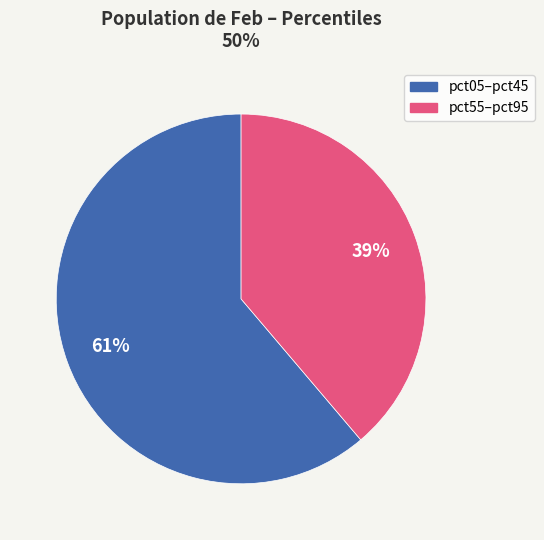

To the nearest percent, what is the average slice percentage?

50%